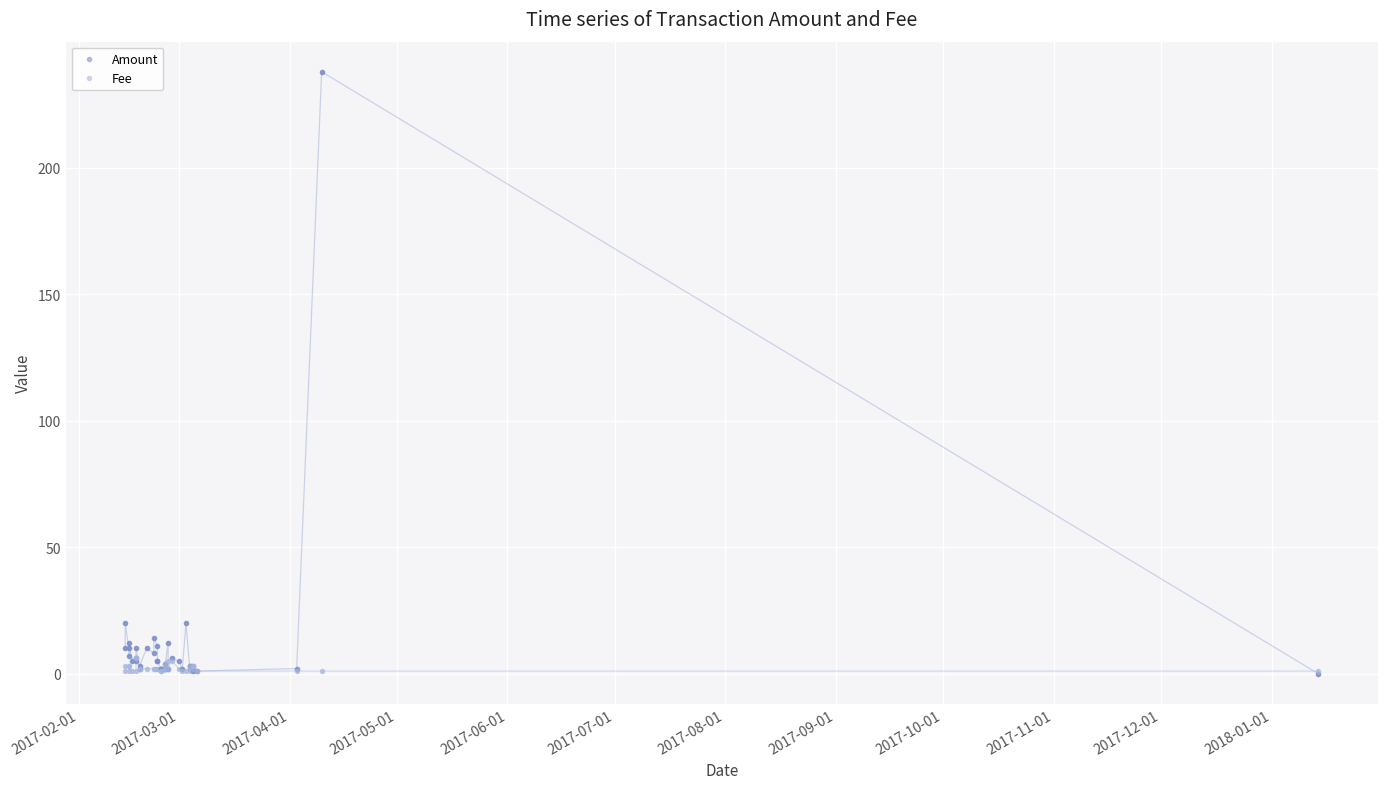

True or false: Fee has more than 1 interior local peaks.

True